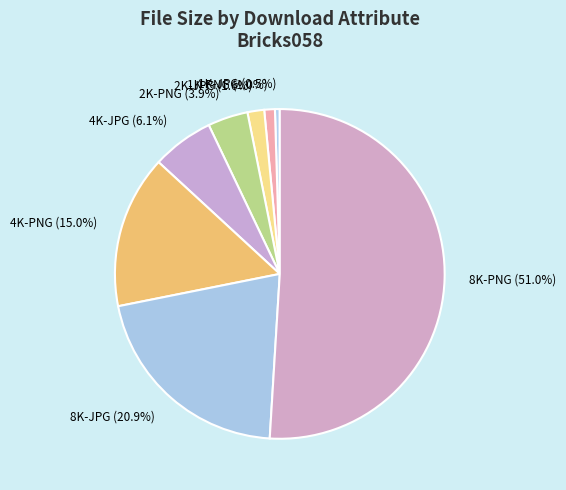

To the nearest percent, what is the average slice percentage?

12%